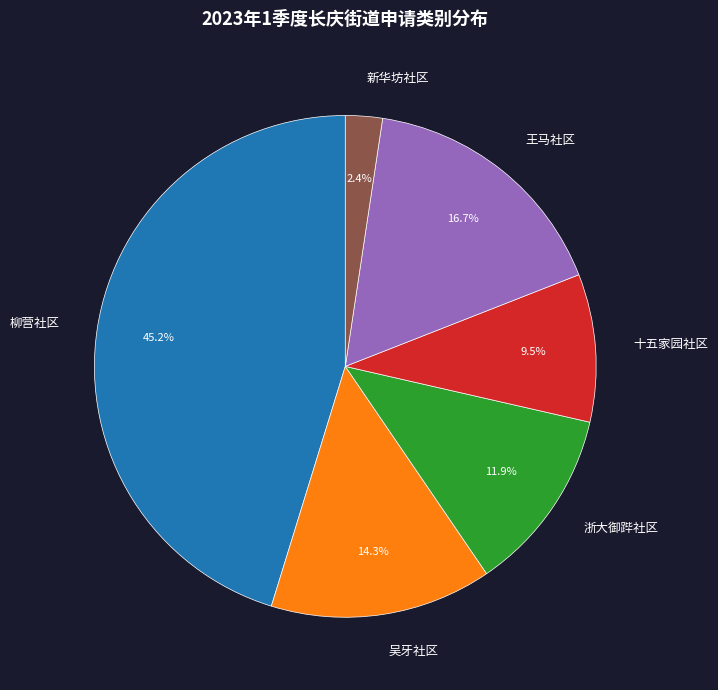

How many segments does this pie chart have?

6